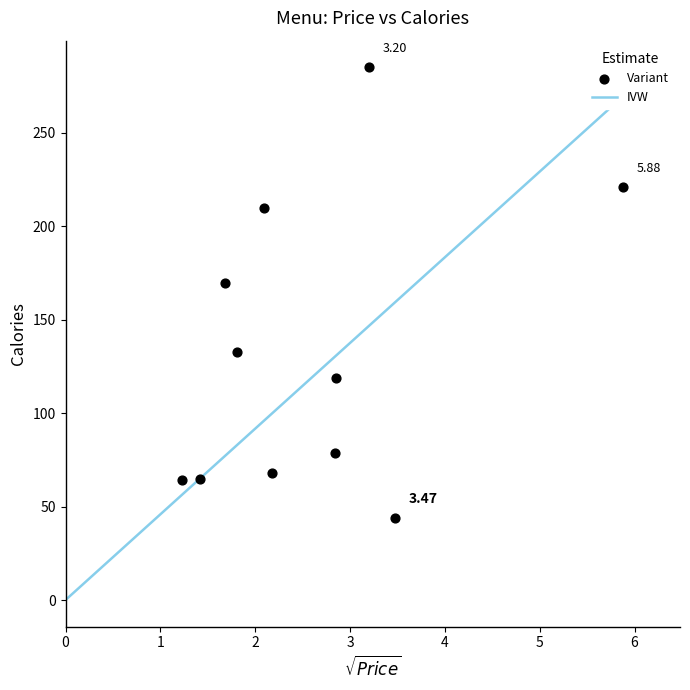

What is the average Y value?

132.4